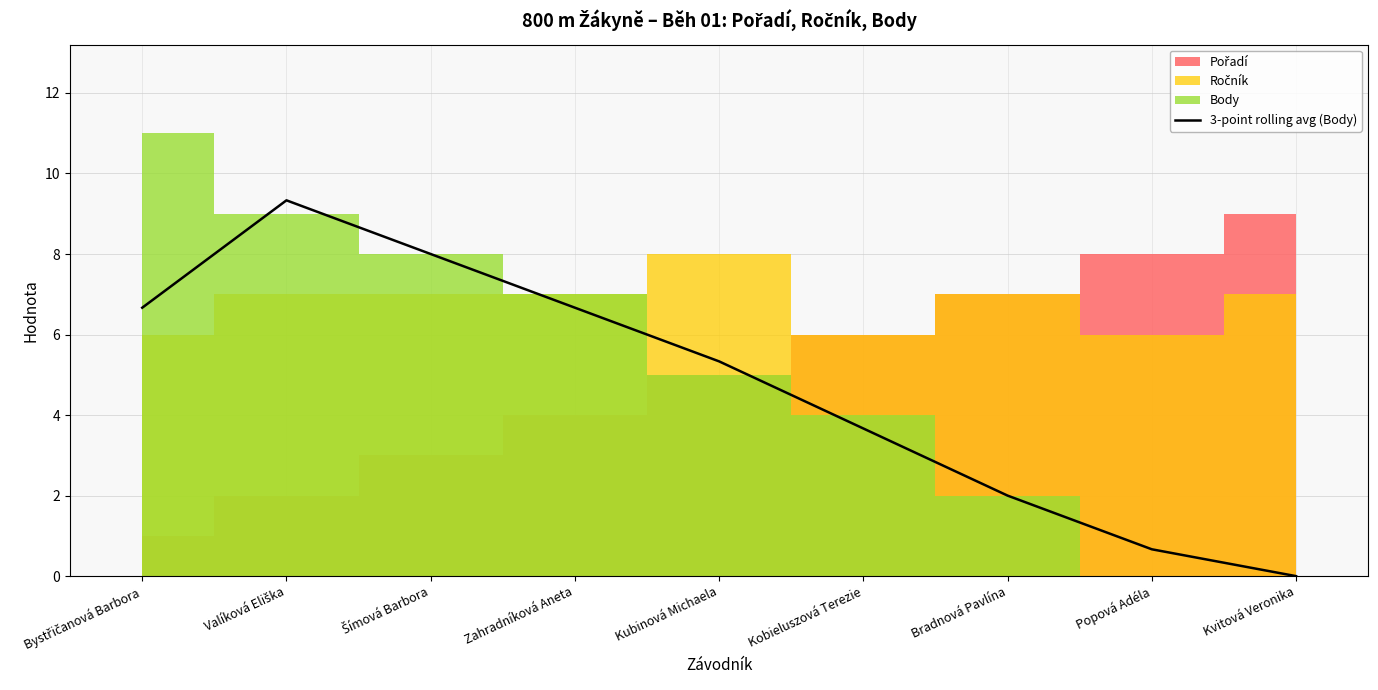

At which label does 3-point rolling avg (Body) reach its minimum?

Kvitová Veronika